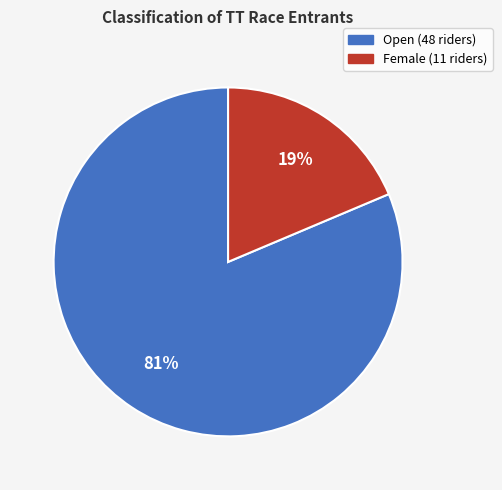

Do Open and Female together represent more than half of the pie?

Yes